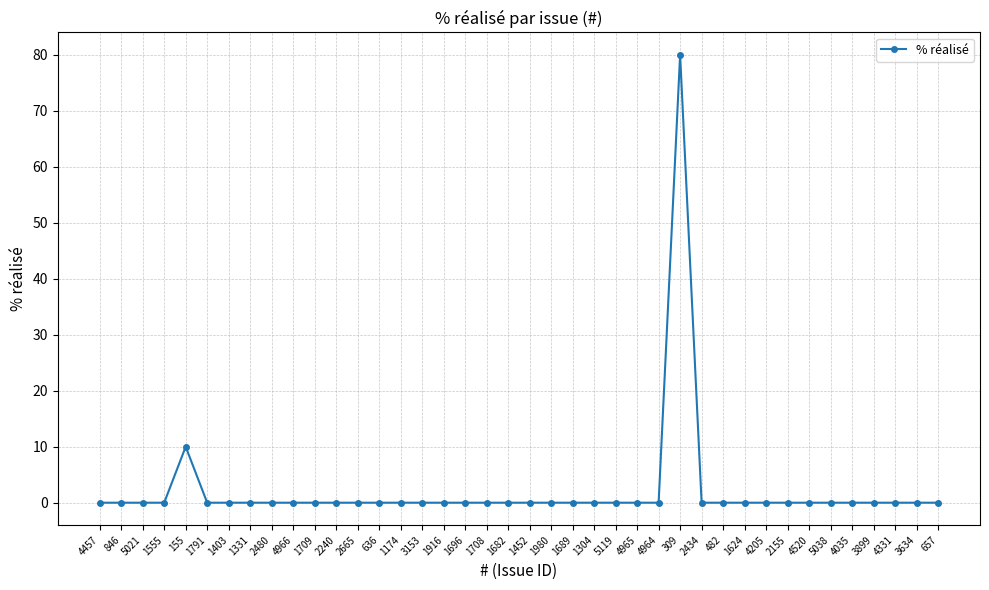

At which category does the chart reach its peak across all series?

309